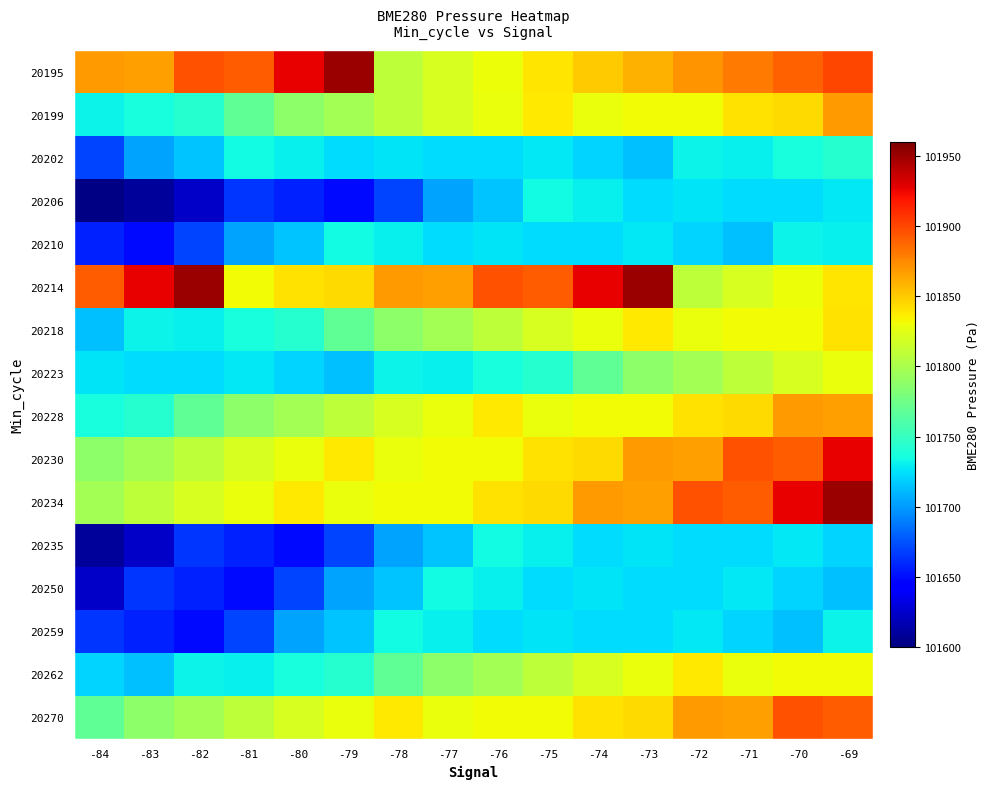

Which label corresponds to the smallest value in the chart?

-84